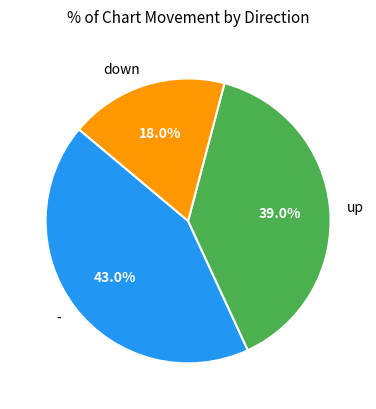

Is it true that down is 18% of the pie?

True